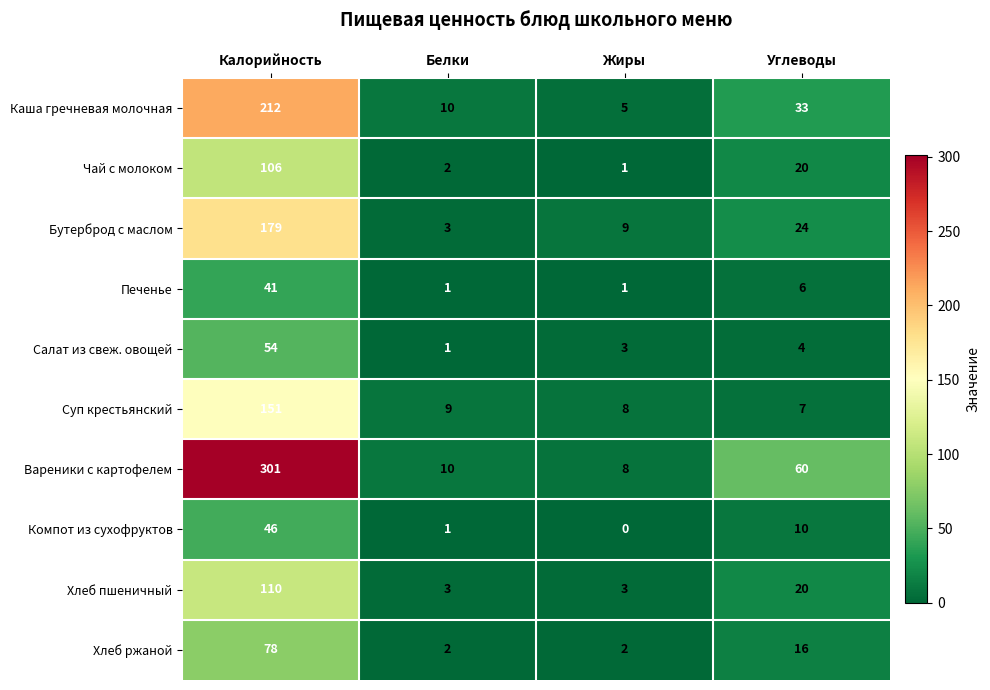

How many distinct data groups are displayed?

10